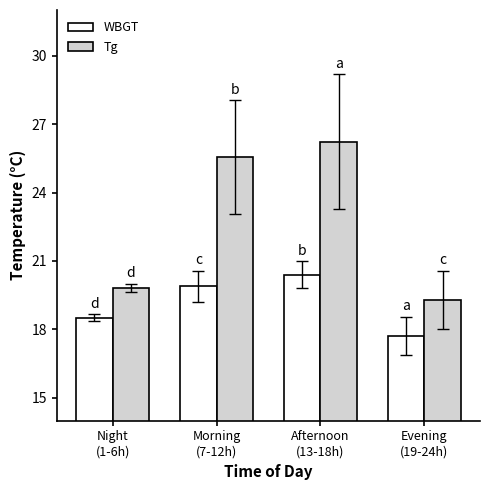

What is the label of the 4th bar from the right?

Night
(1-6h)